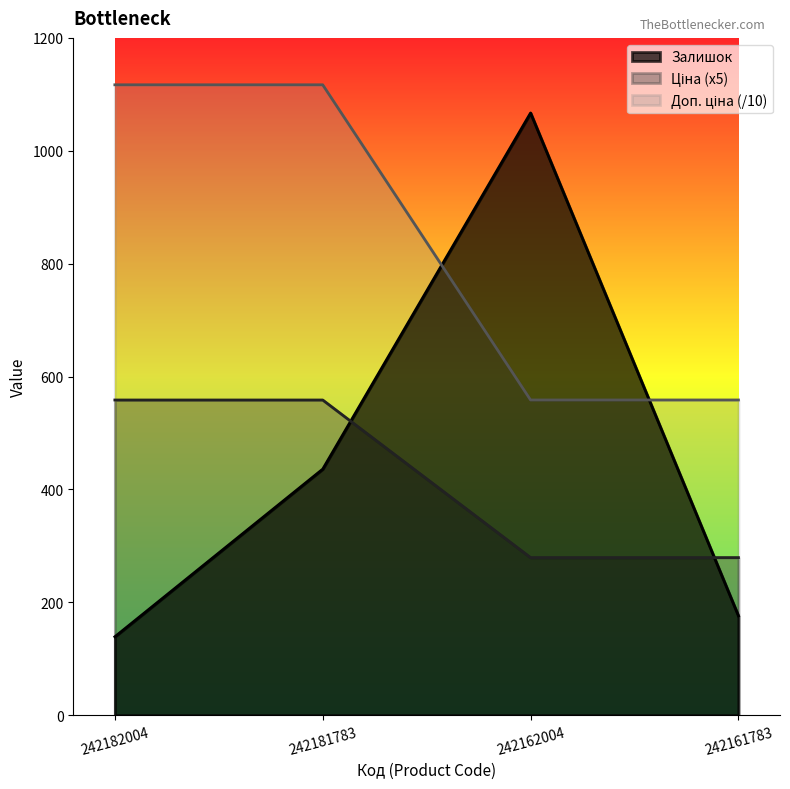

What is the total value across all series at 242182004?

1814.4